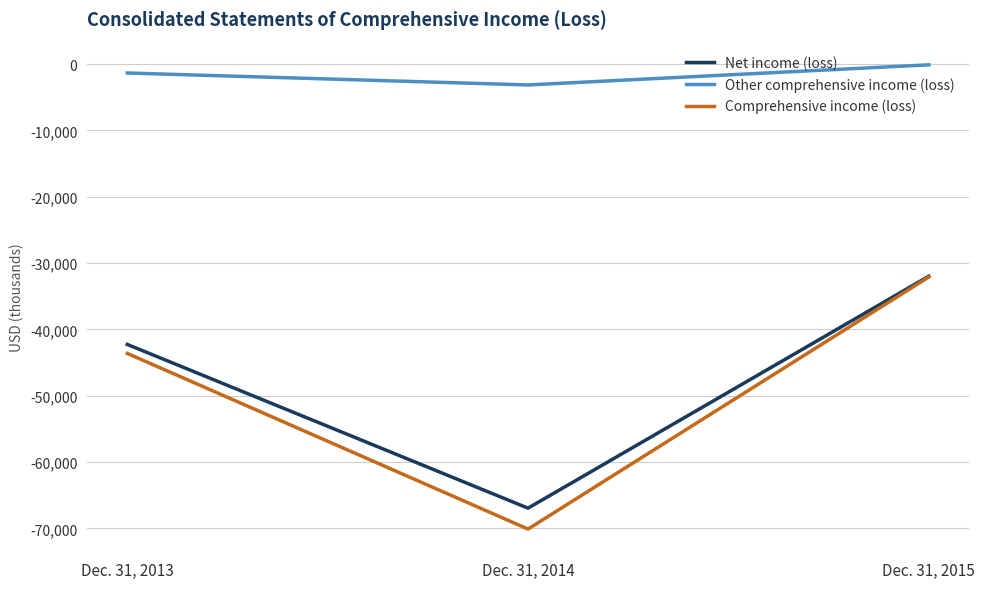

Reading left to right, what are all the values shown in this chart?

Net income (loss): -42263	-66940	-31978
Other comprehensive income (loss): -1352	-3152	-121
Comprehensive income (loss): -43615	-70092	-32099